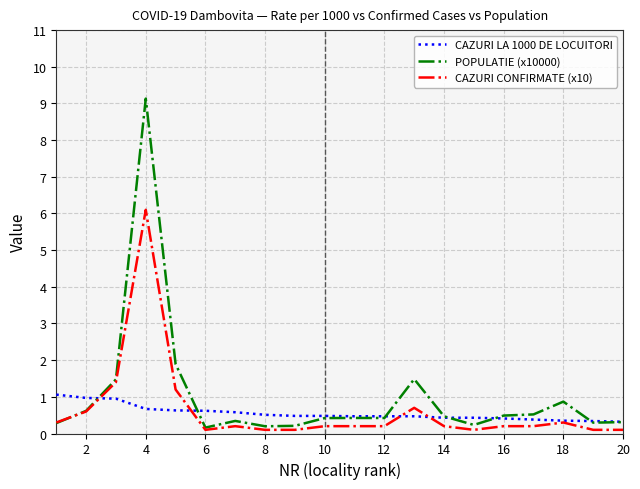

What is the greatest value displayed?

9.1